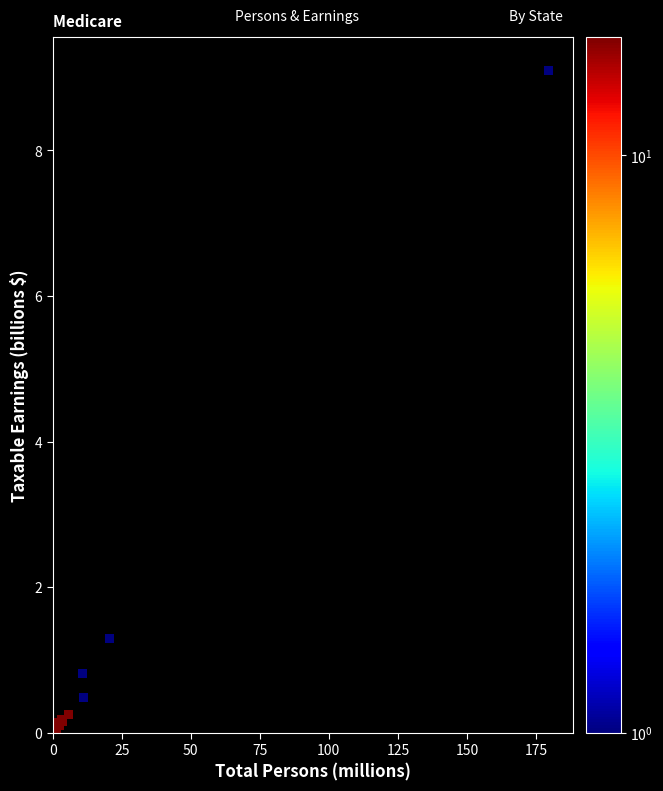

What Y value in the scatter plot is closest to 4?

1.3